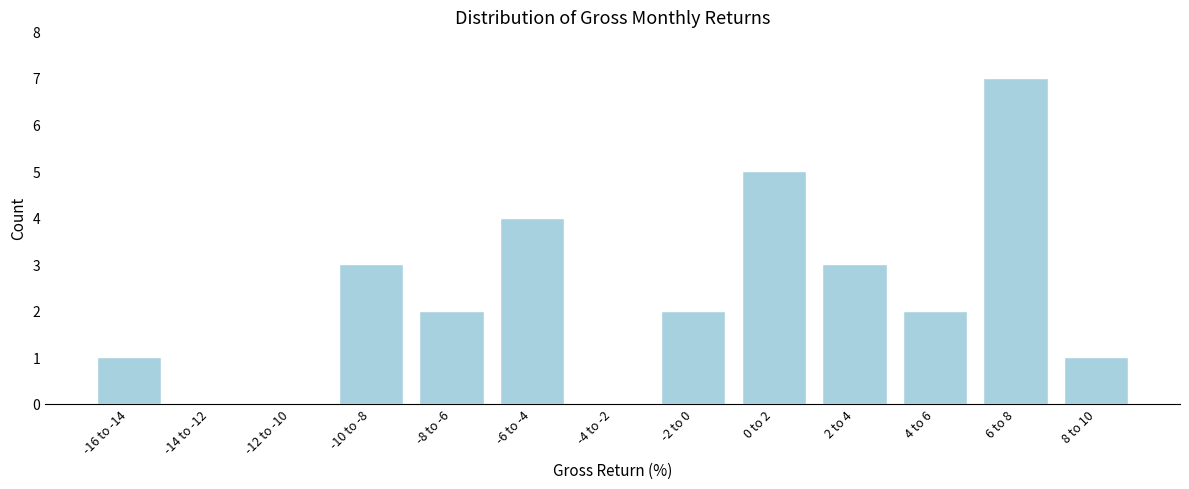

Reading left to right, list all the values displayed in this chart.

-16 to -14=1	-14 to -12=0	-12 to -10=0	-10 to -8=3	-8 to -6=2	-6 to -4=4	-4 to -2=0	-2 to 0=2	0 to 2=5	2 to 4=3	4 to 6=2	6 to 8=7	8 to 10=1